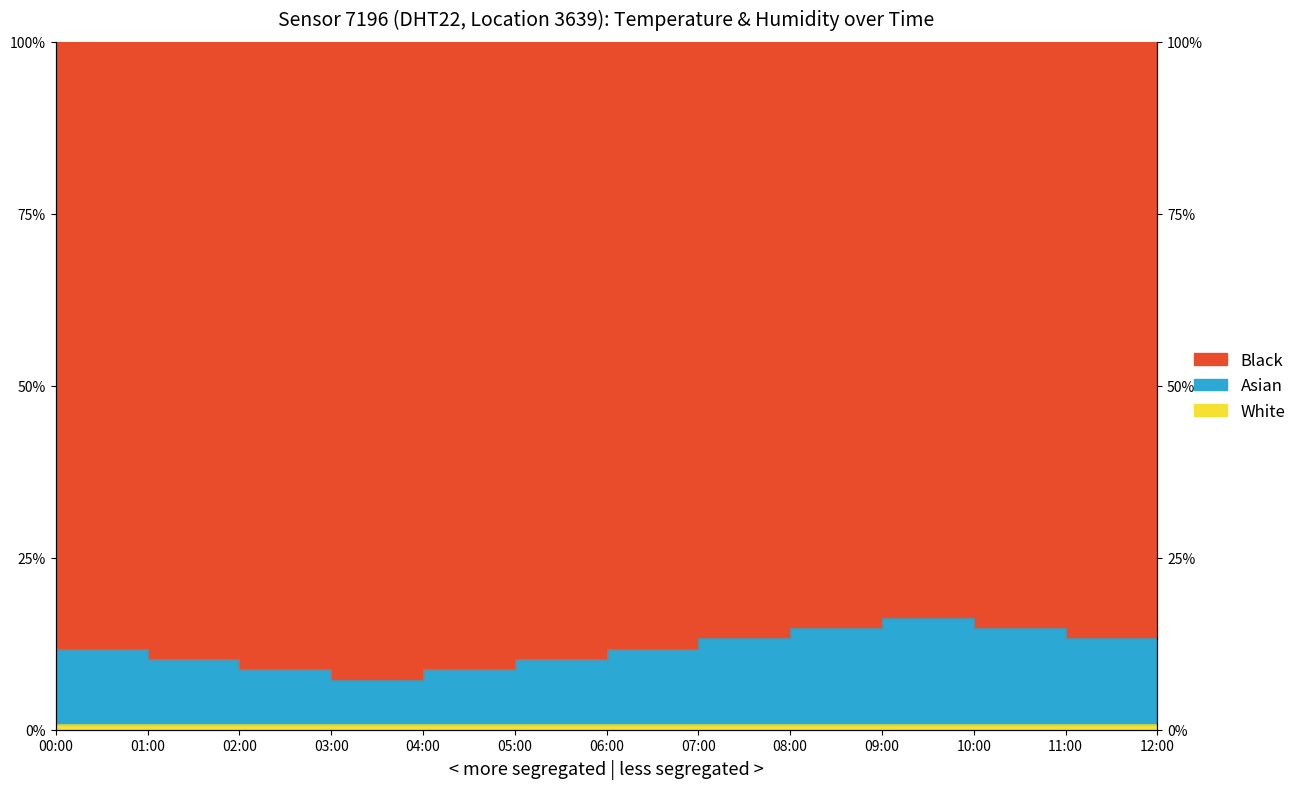

At which category does the data reach its first local peak?

10:00